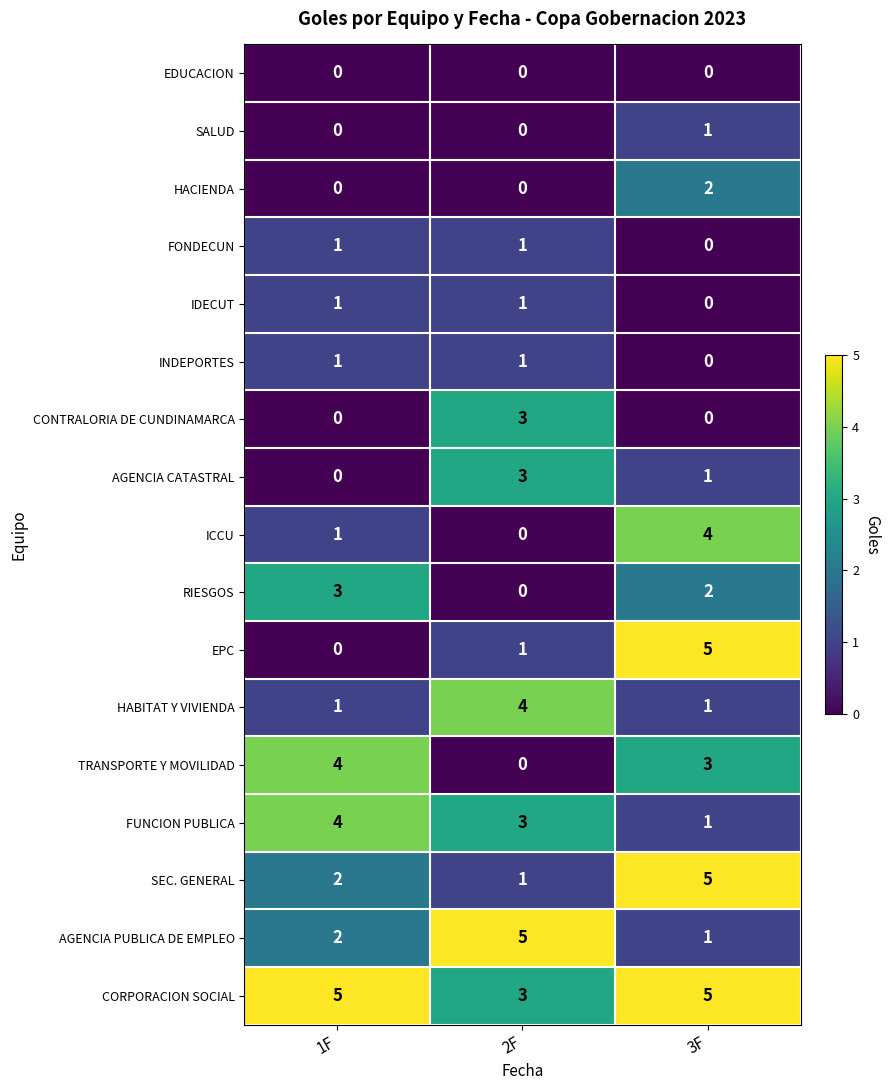

Rank the categories by TRANSPORTE Y MOVILIDAD value from highest to lowest.

1F, 3F, 2F